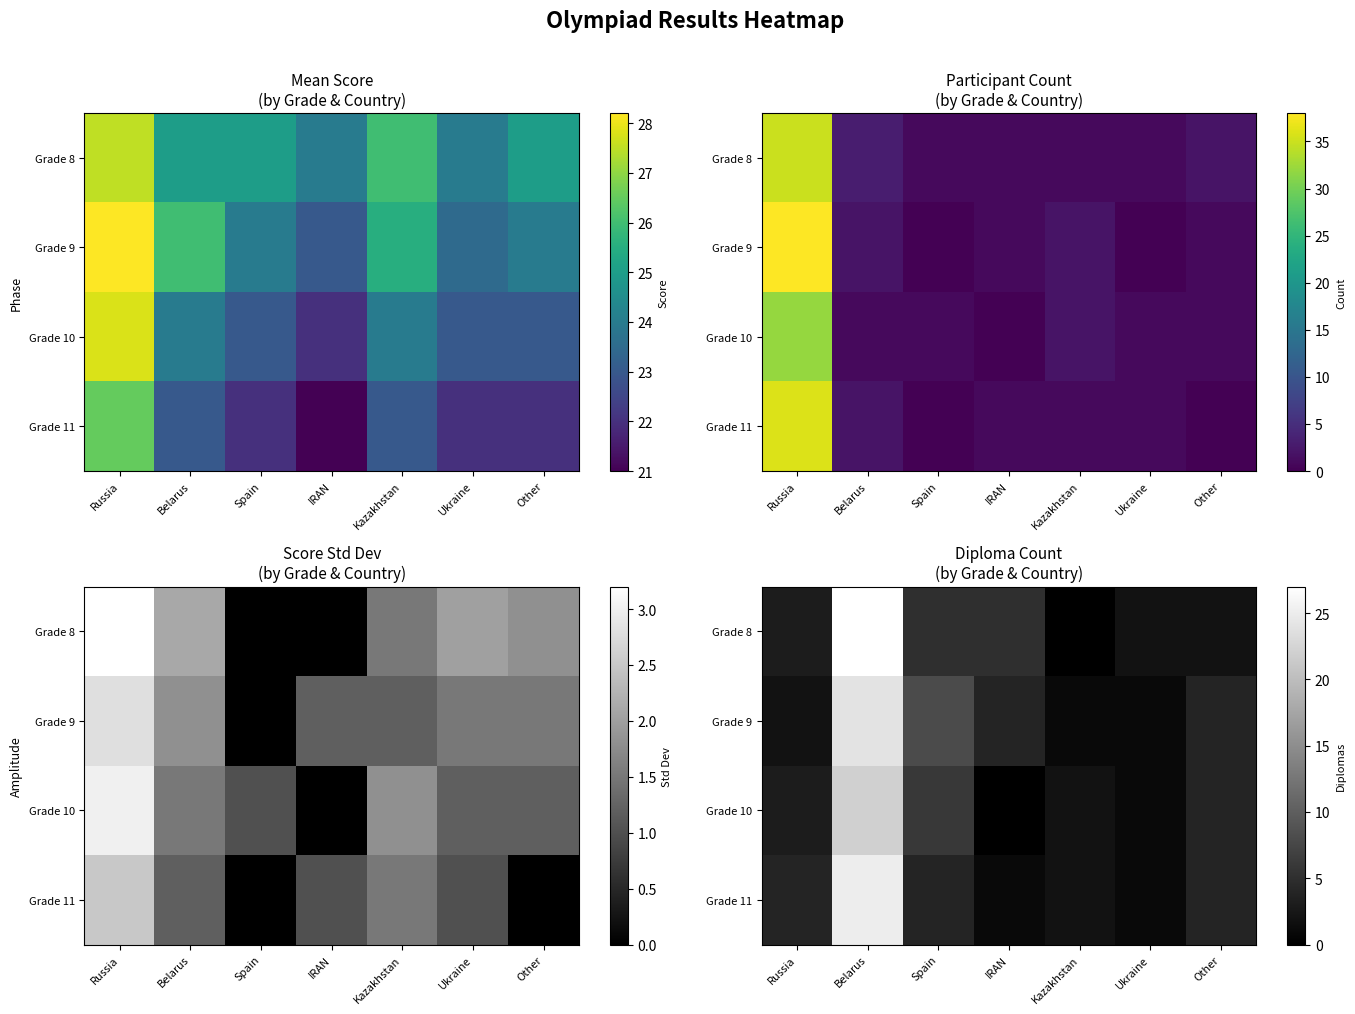

The value of Grade 10 at IRAN is 0. True or false?

True